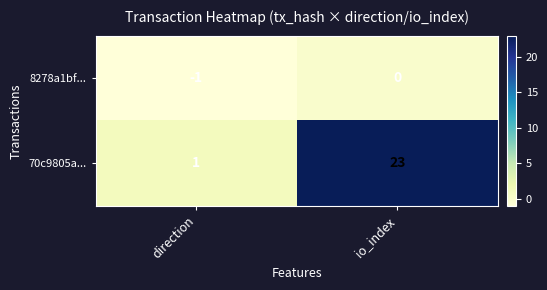

What is the sum of the 70c9805a... values at direction and io_index?

24